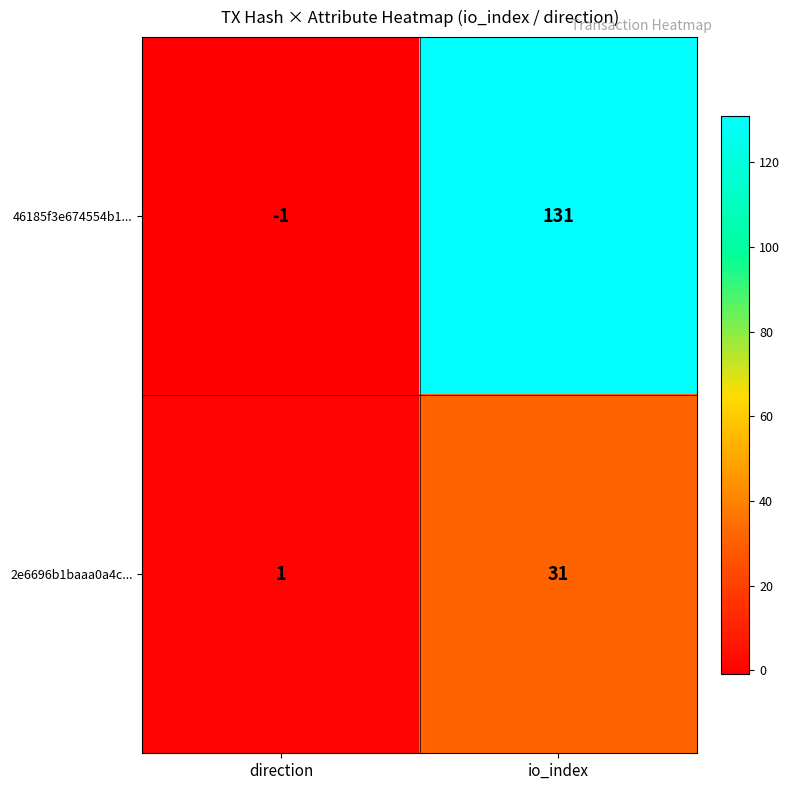

What is the sum of the 46185f3e674554b1... values at direction and io_index?

130